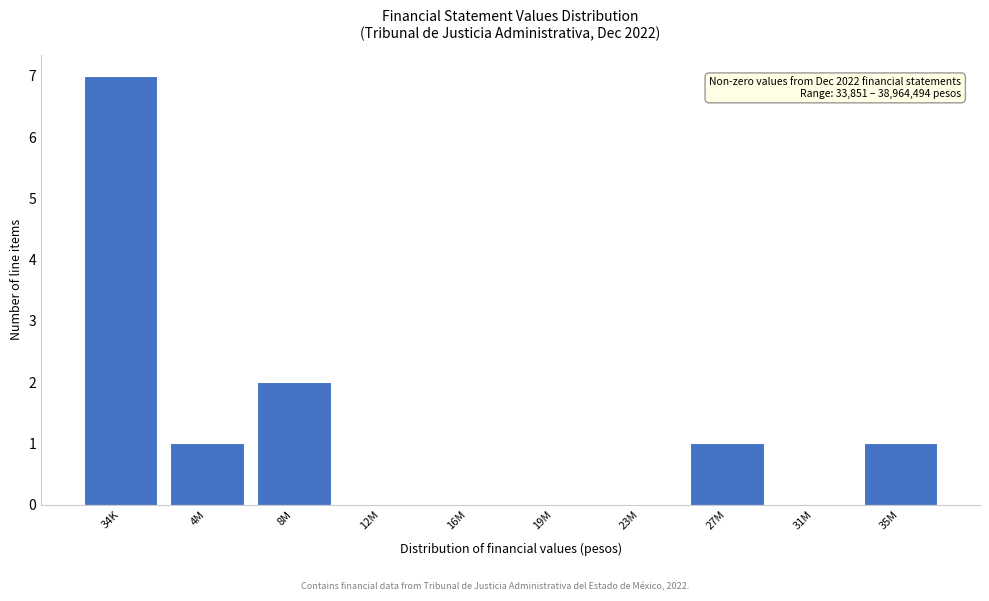

Reading left to right, extract all data points from this chart.

34K=7	4M=1	8M=2	12M=0	16M=0	19M=0	23M=0	27M=1	31M=0	35M=1